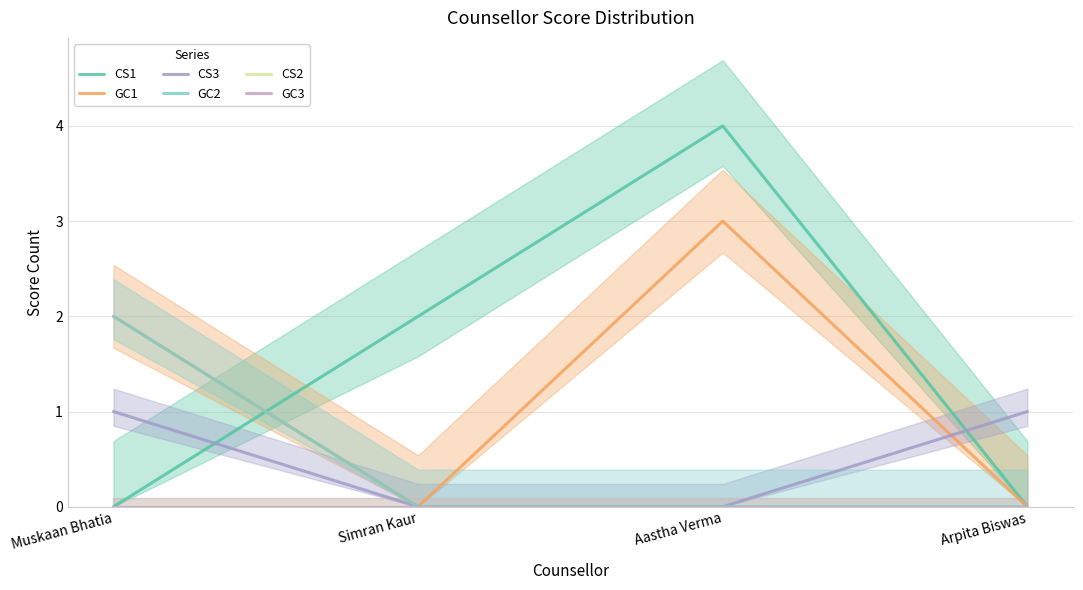

What is the label of the 1st point from the right?

Arpita Biswas